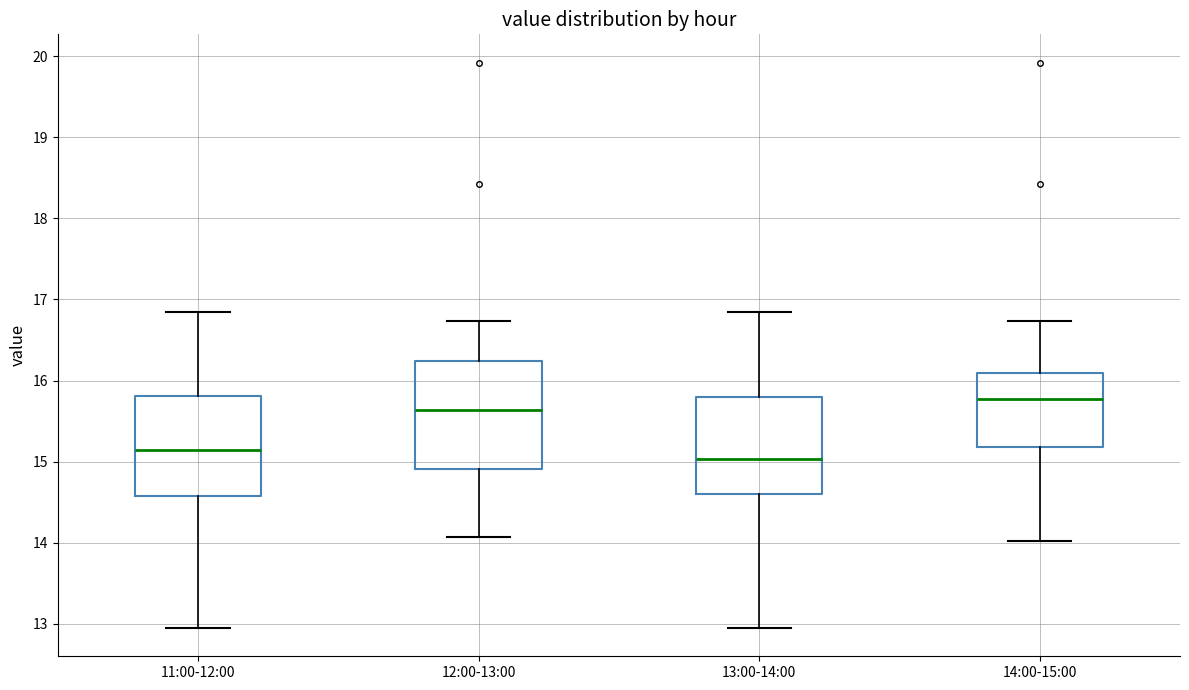

Where does the median line of the box for 13:00-14:00 sit on the y-axis? The values are not printed on the chart, so give them approximately, as read against the axis.

15.0